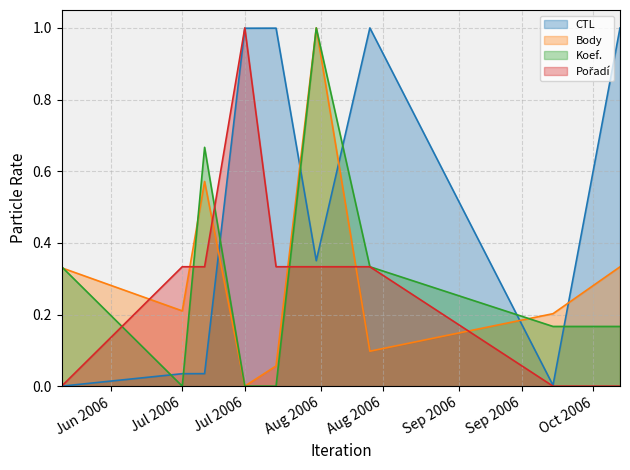

How many lines are shown in the chart?

4